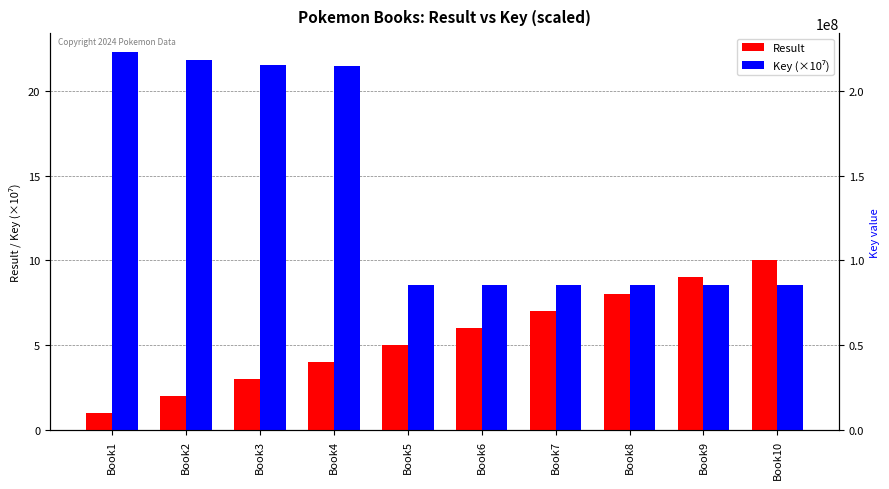

The value of Result at Book1 is 0.2. True or false?

False